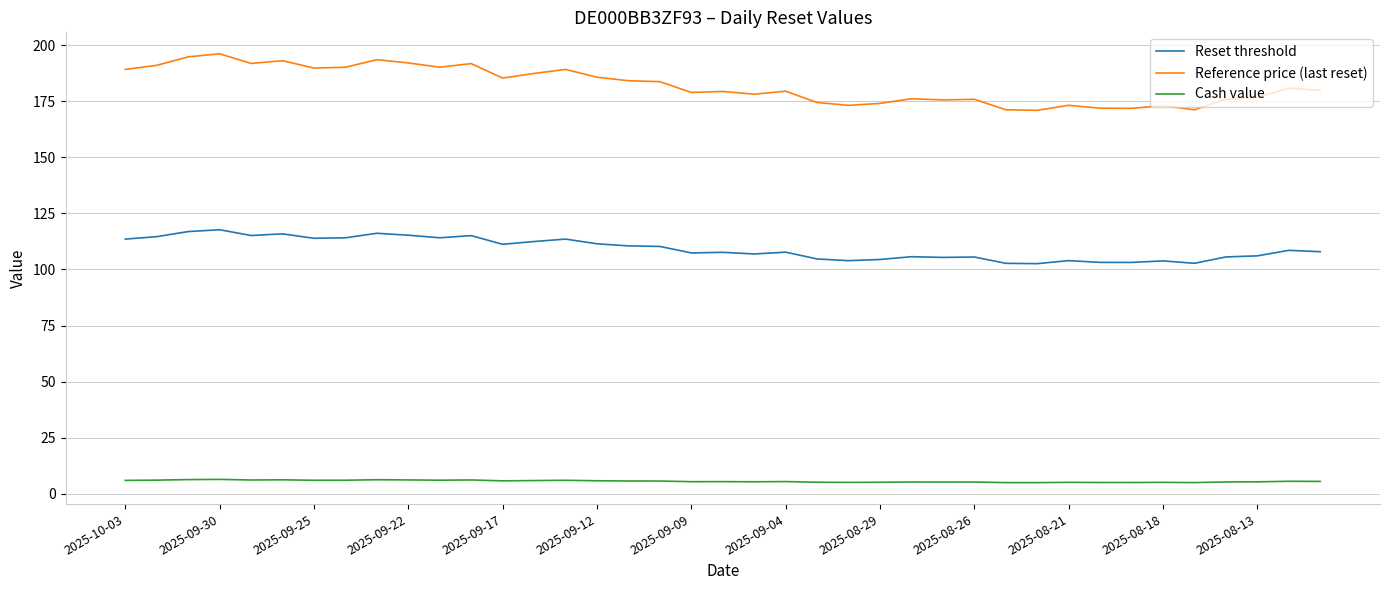

List the series in order of their overall mean, lowest first.

Cash value, Reset threshold, Reference price (last reset)